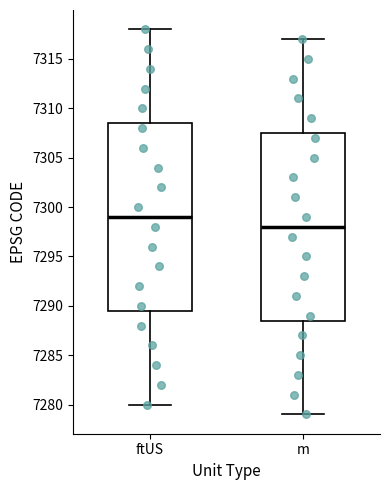

Reading left to right, transcribe this box plot: for each box, give where its median line is, the range the box spans, and where its two whiskers end, as read against the y-axis. The values are not printed on the chart, so give them approximately, as read against the axis.

ftUS: median 7299.0, box 7289.5 to 7308.5, whiskers 7280.0 to 7318.0
m: median 7298.0, box 7288.5 to 7307.5, whiskers 7279.0 to 7317.0